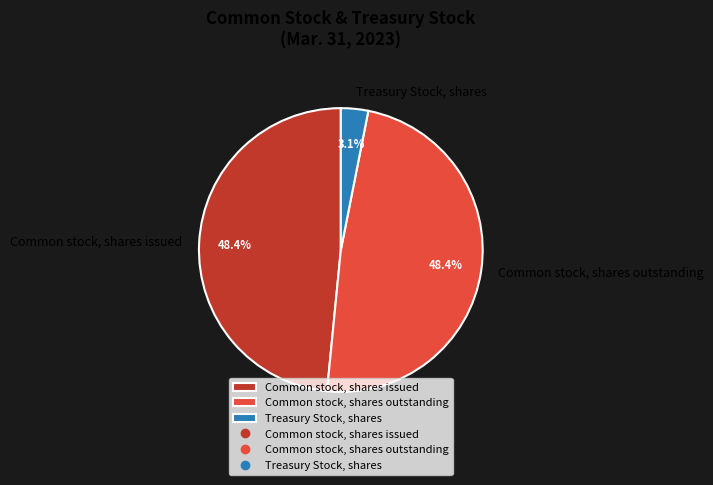

Is it true that Common stock, shares issued is 63% of the pie?

False